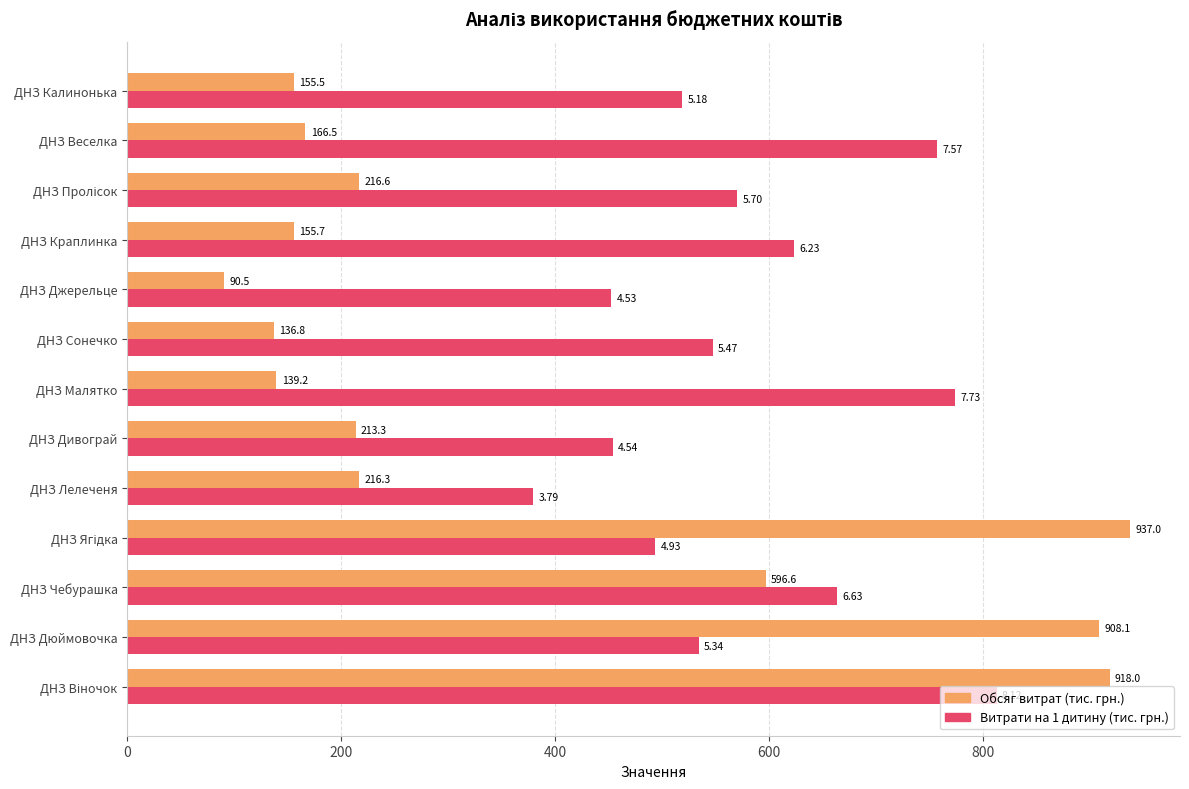

What is the total value across all series at ДНЗ Лелеченя?

595.8